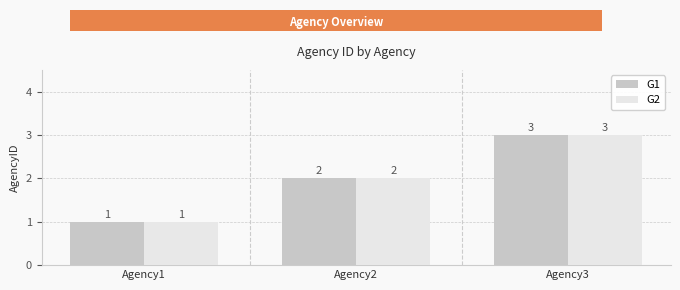

What are all the series names shown in the legend?

G1, G2